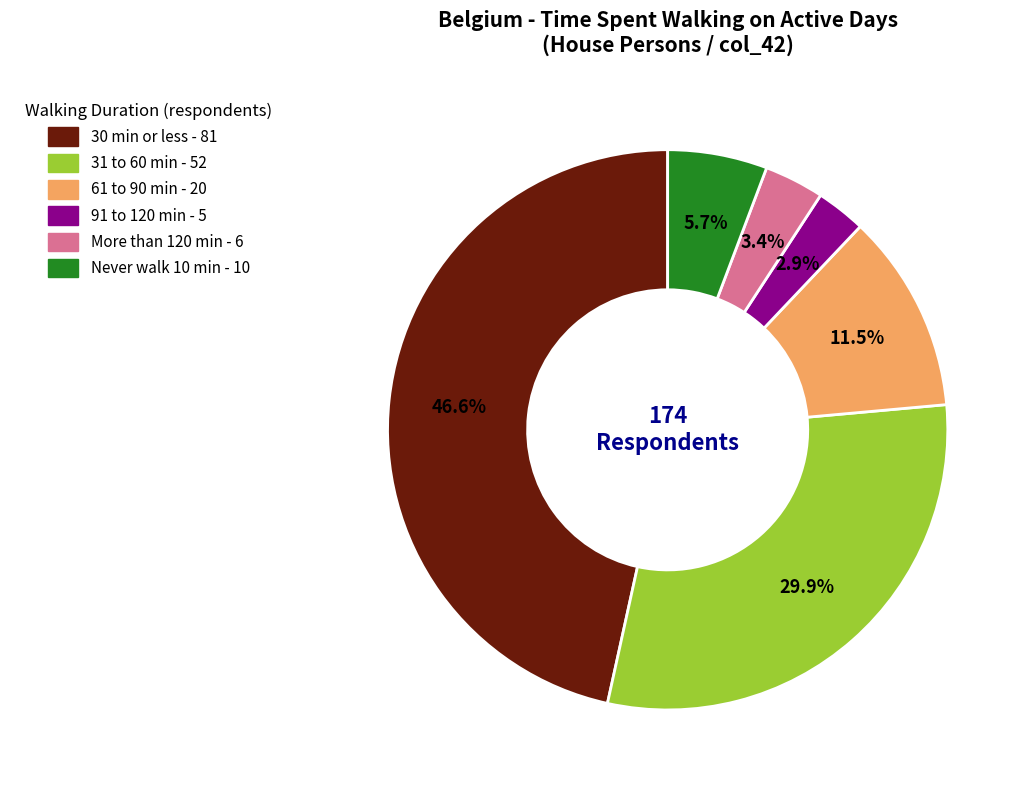

How many slices are in this pie chart?

6